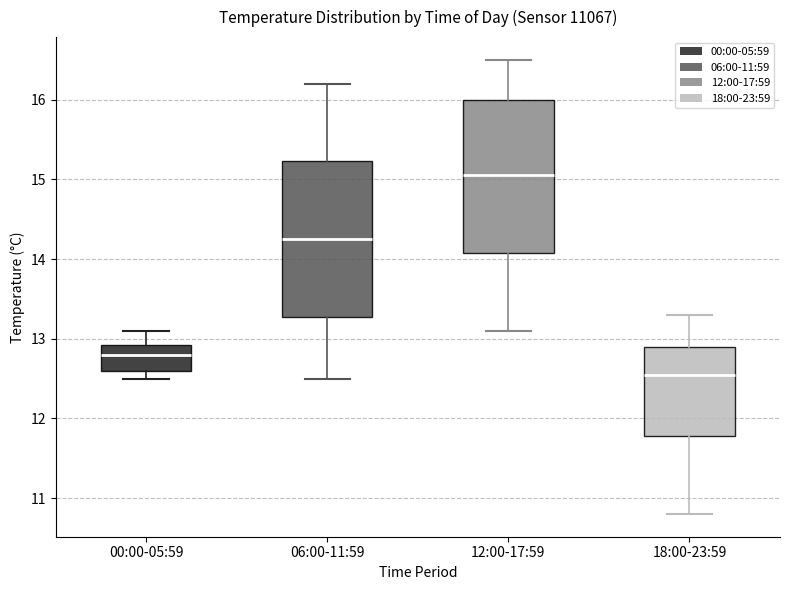

Which box has the lowest median line?

18:00-23:59